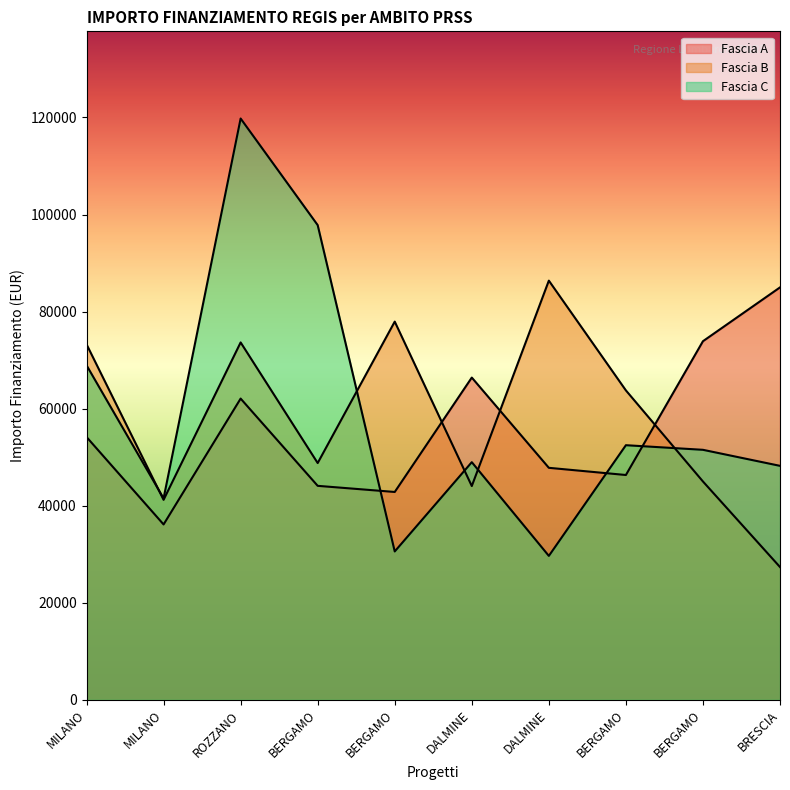

What is the difference between the Fascia B values at MILANO and DALMINE?

13120.9